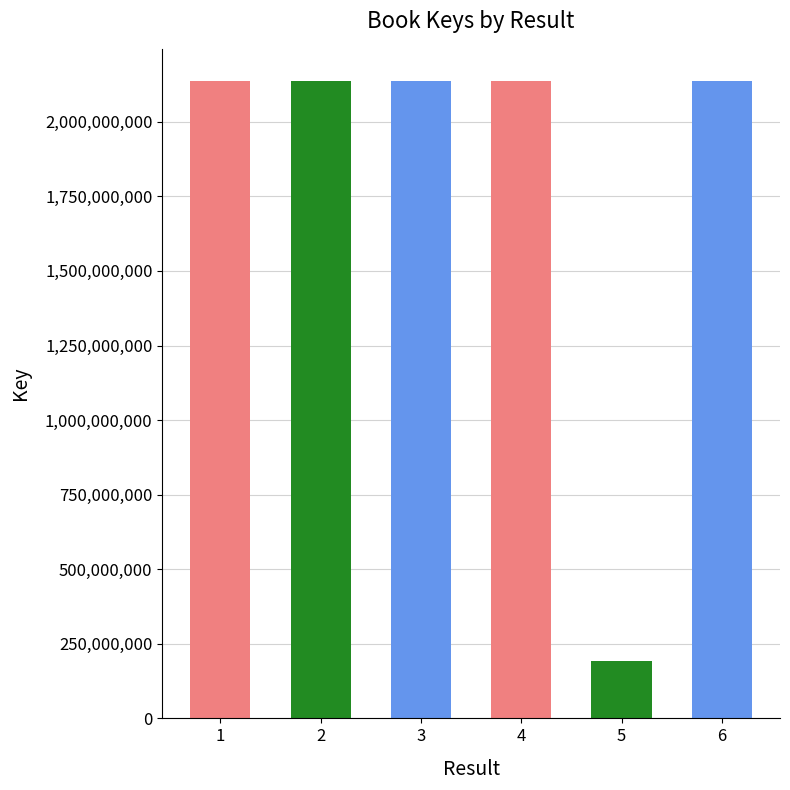

What is the change in value from 4 to 6?

+63271